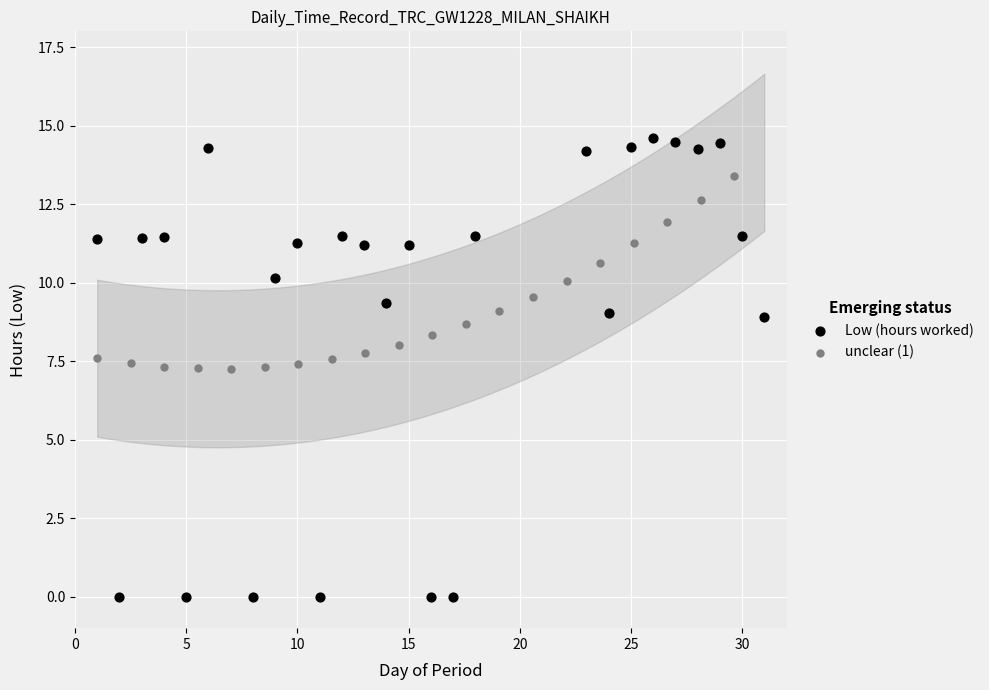

Which series contains the lowest Y value?

Low (hours worked)